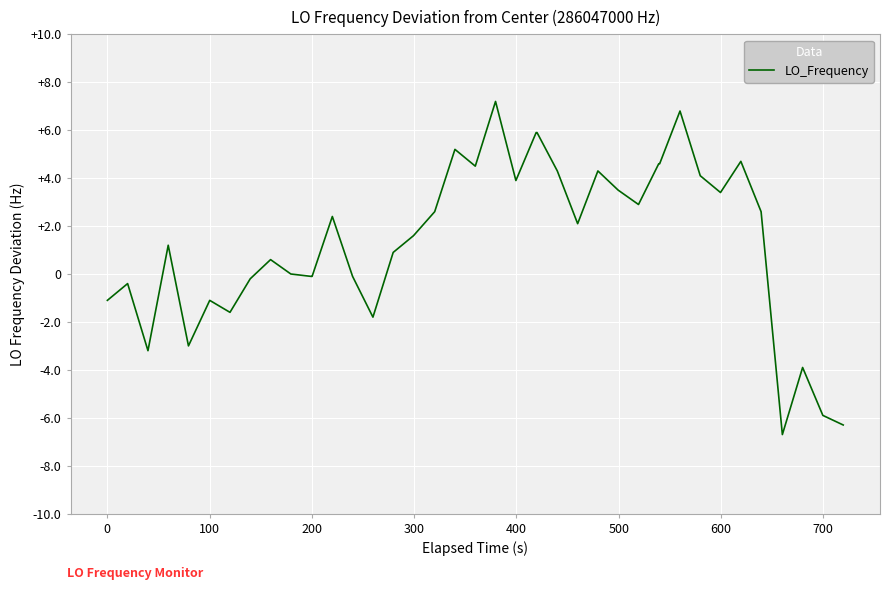

What is the difference between the maximum and minimum values?

13.9